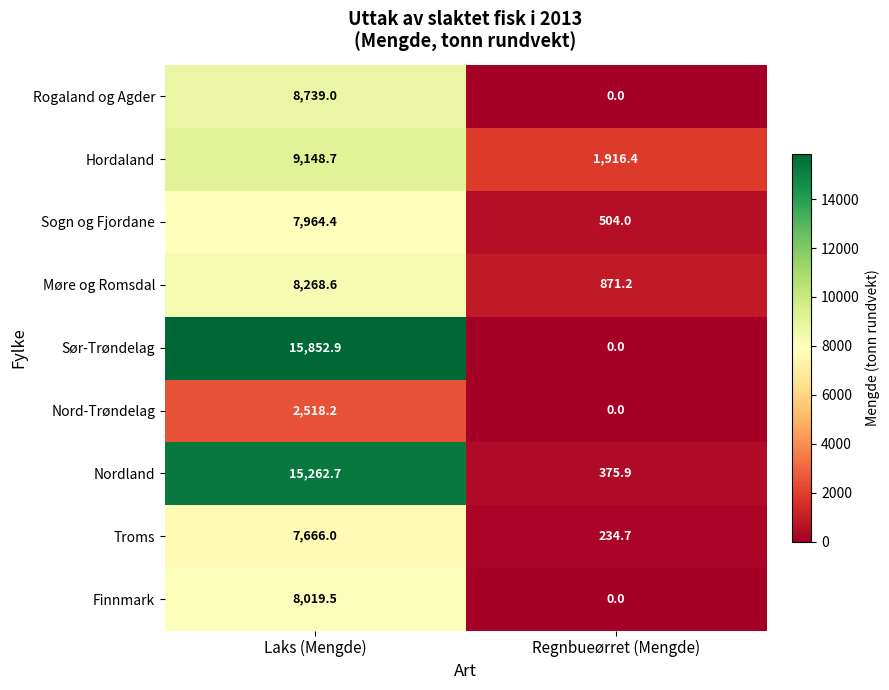

Rank the series by their maximum value, from highest to lowest.

Sør-Trøndelag, Nordland, Hordaland, Rogaland og Agder, Møre og Romsdal, Finnmark, Sogn og Fjordane, Troms, Nord-Trøndelag